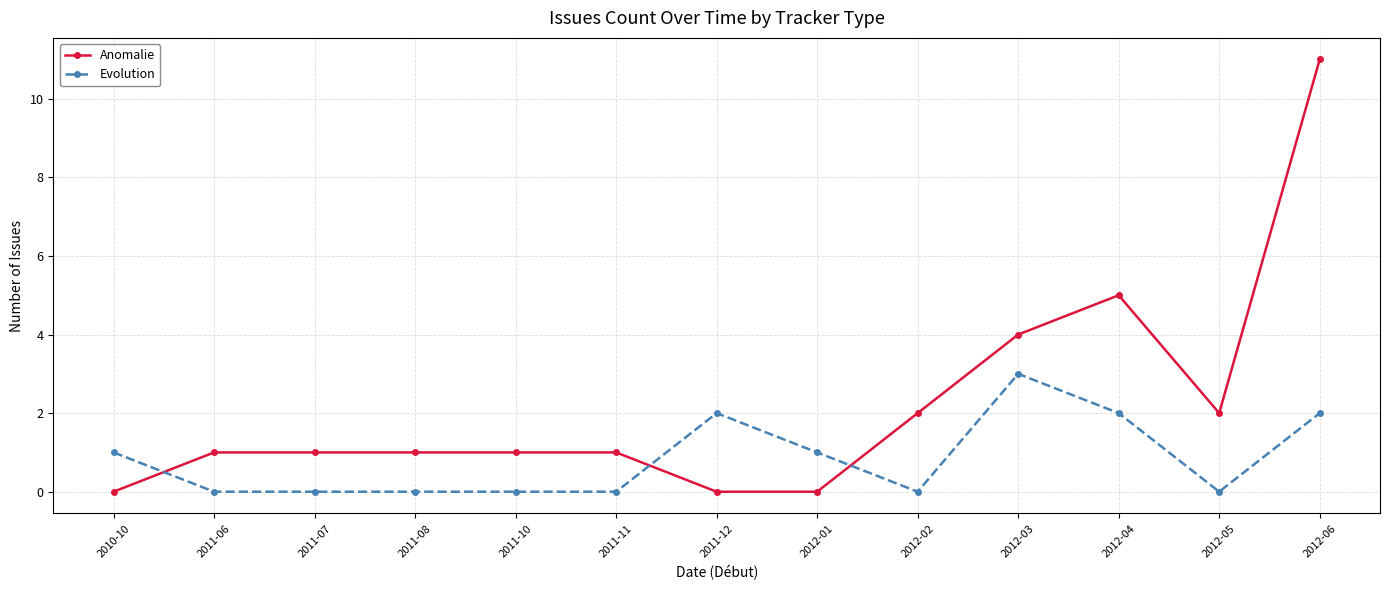

List the series in order of their peak value, lowest first.

Evolution, Anomalie